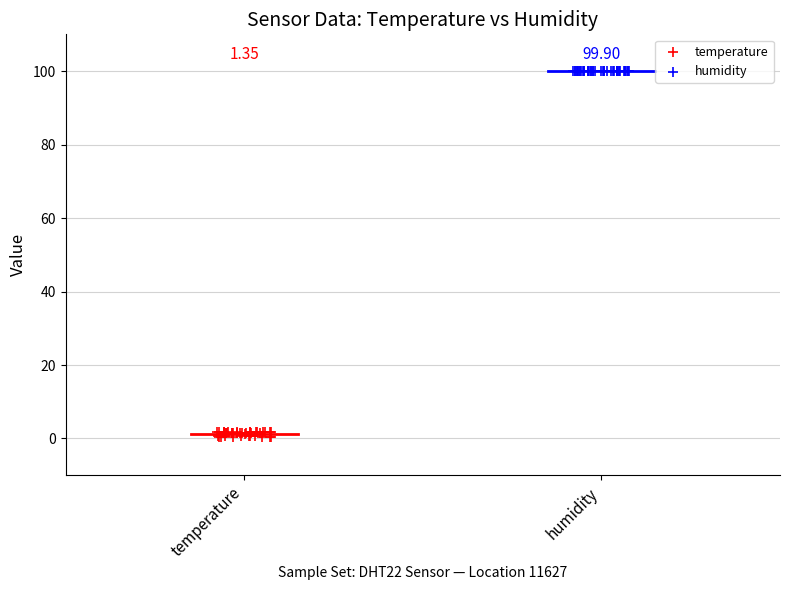

Which series contains the lowest Y value?

temperature